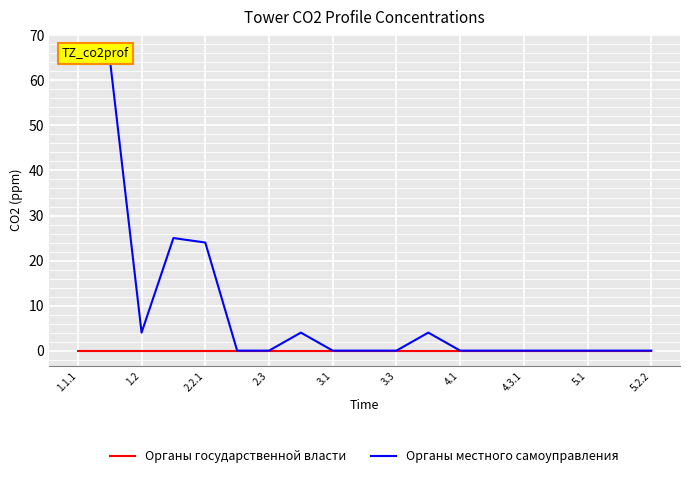

What are all the series names shown in the legend?

Органы государственной власти, Органы местного самоуправления